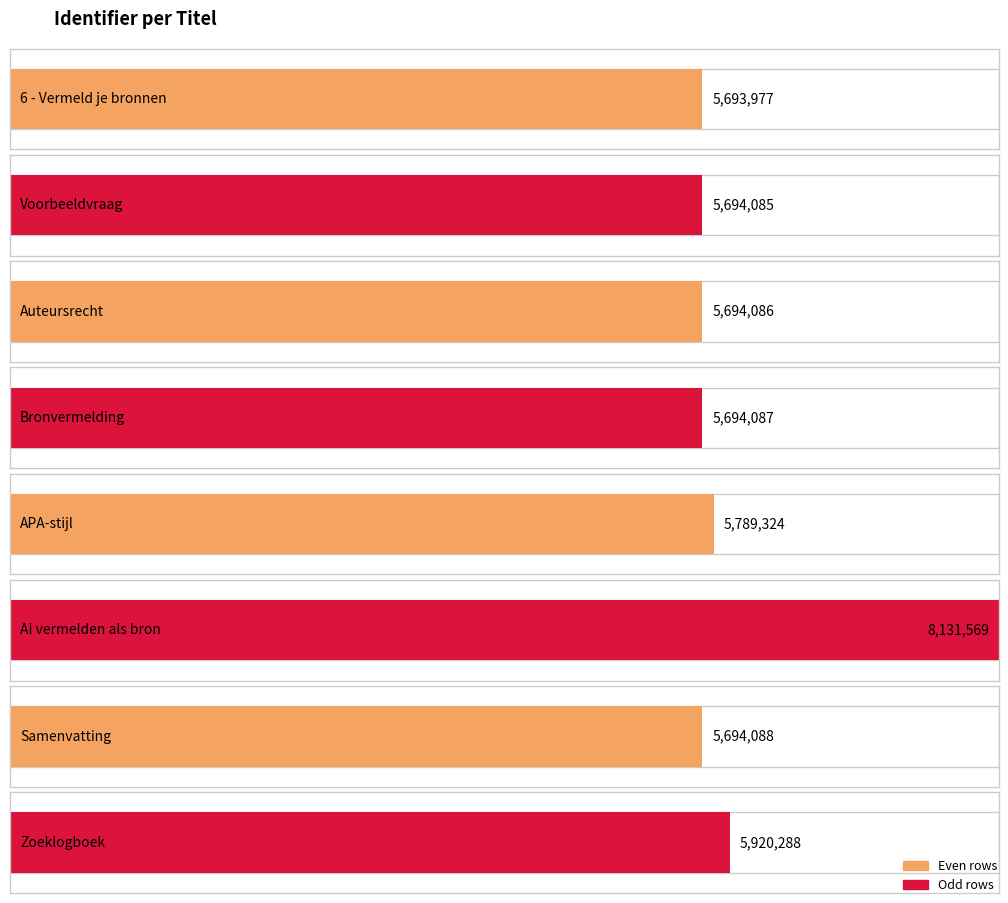

How many values exceed 5694088?

3